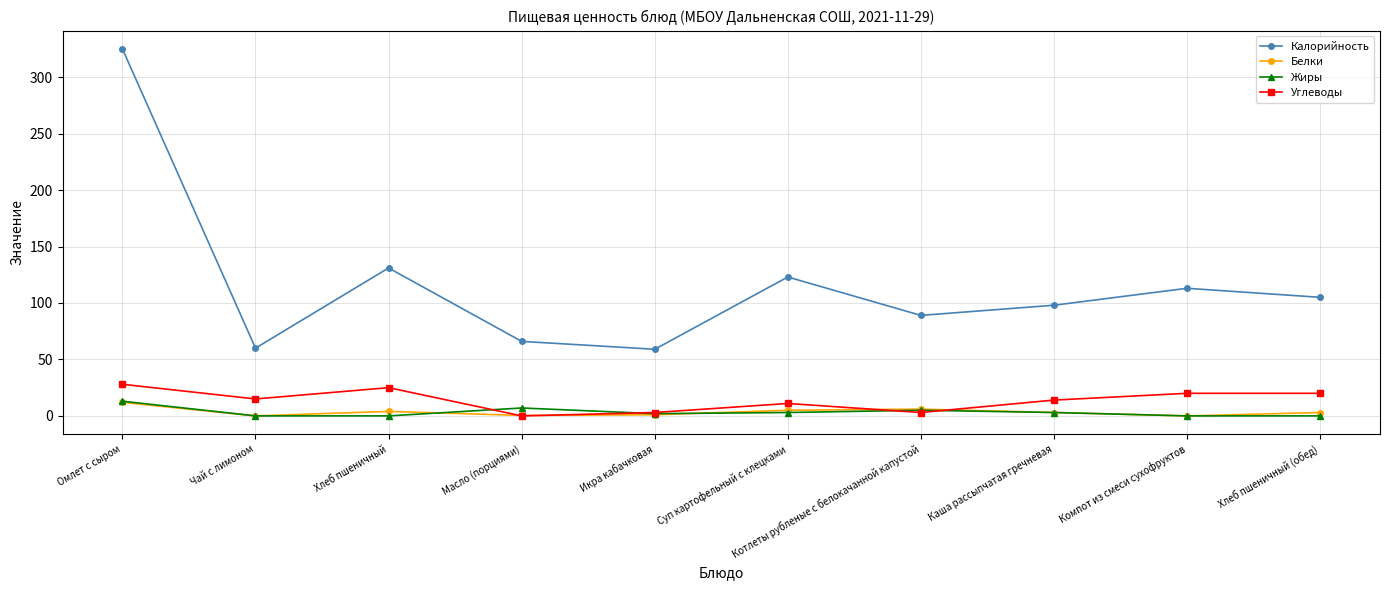

True or false: Углеводы and Калорийность intersect in this chart.

False